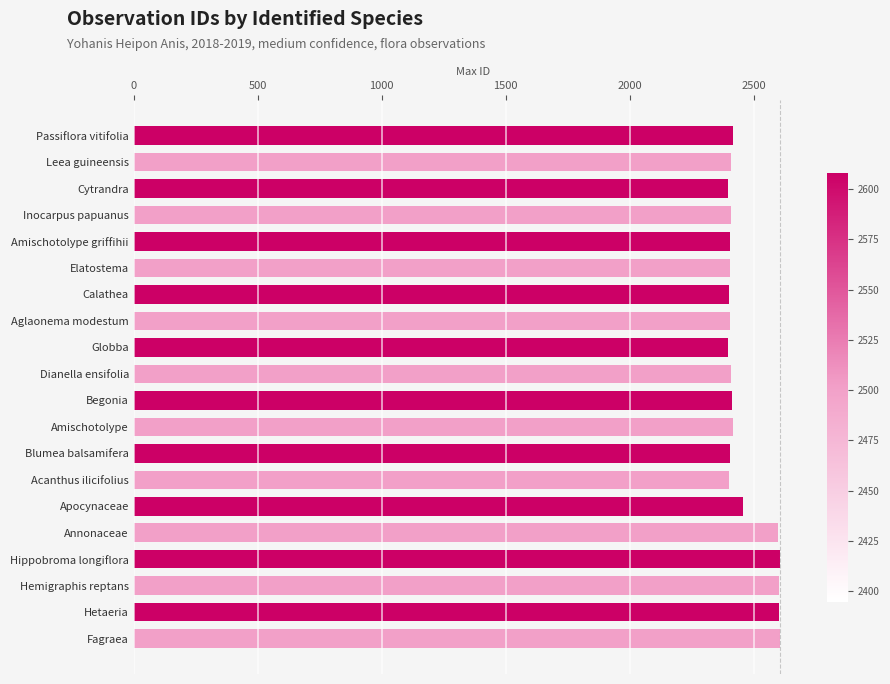

What is the maximum value shown in the chart?

2608